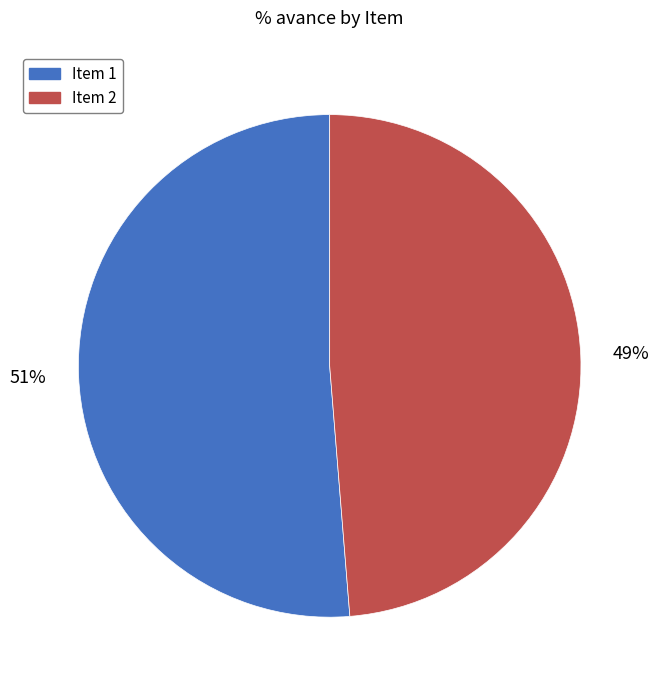

To the nearest percent, what is the average slice percentage?

50%